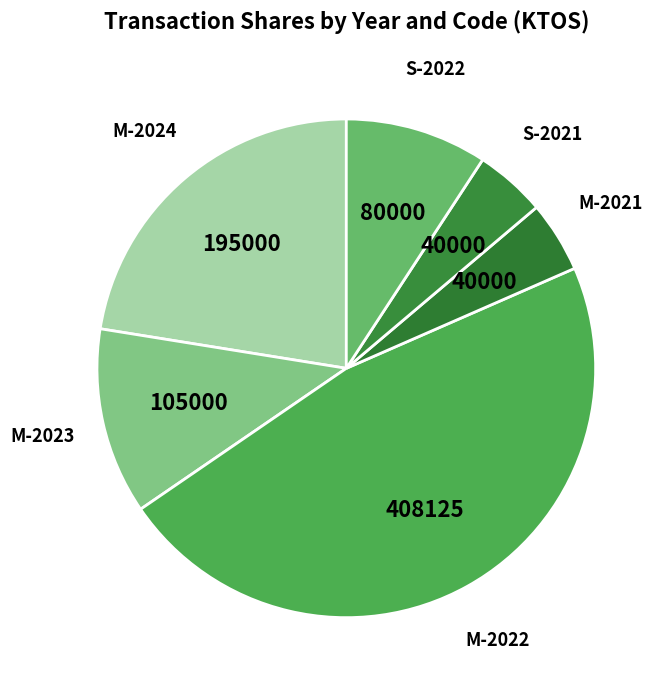

The M-2023 slice represents 12% of the pie. True or false?

True